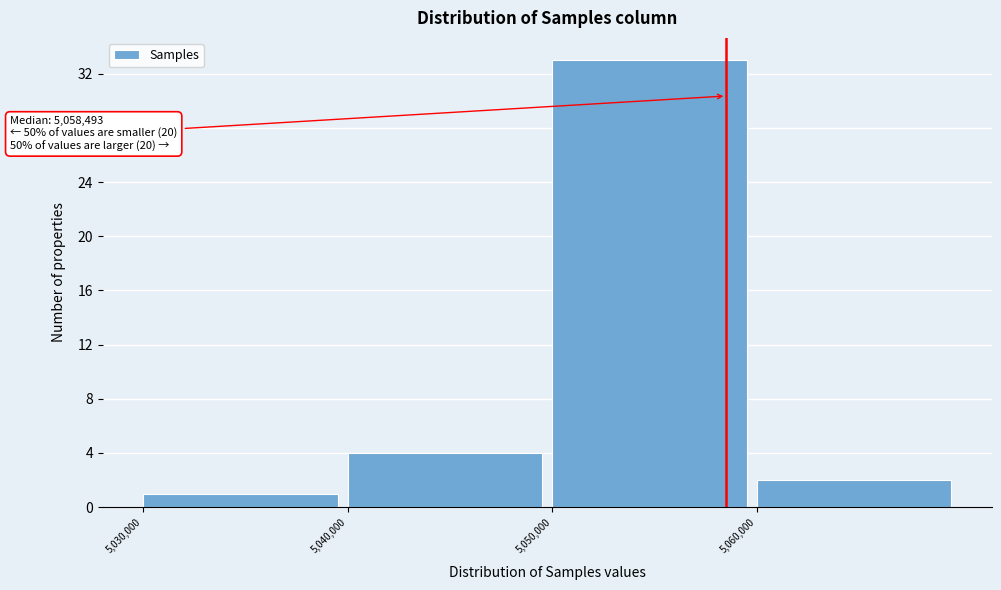

Which range on the x-axis has the tallest bar?

5050000 to 5060000